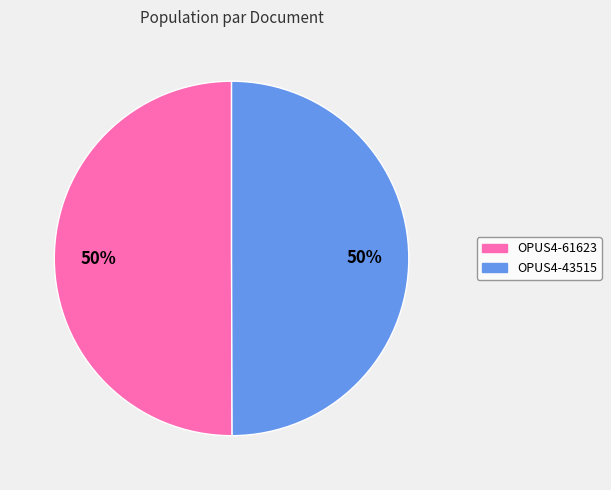

Approximately how many times larger is the value at OPUS4-43515 compared to OPUS4-61623?

1.0